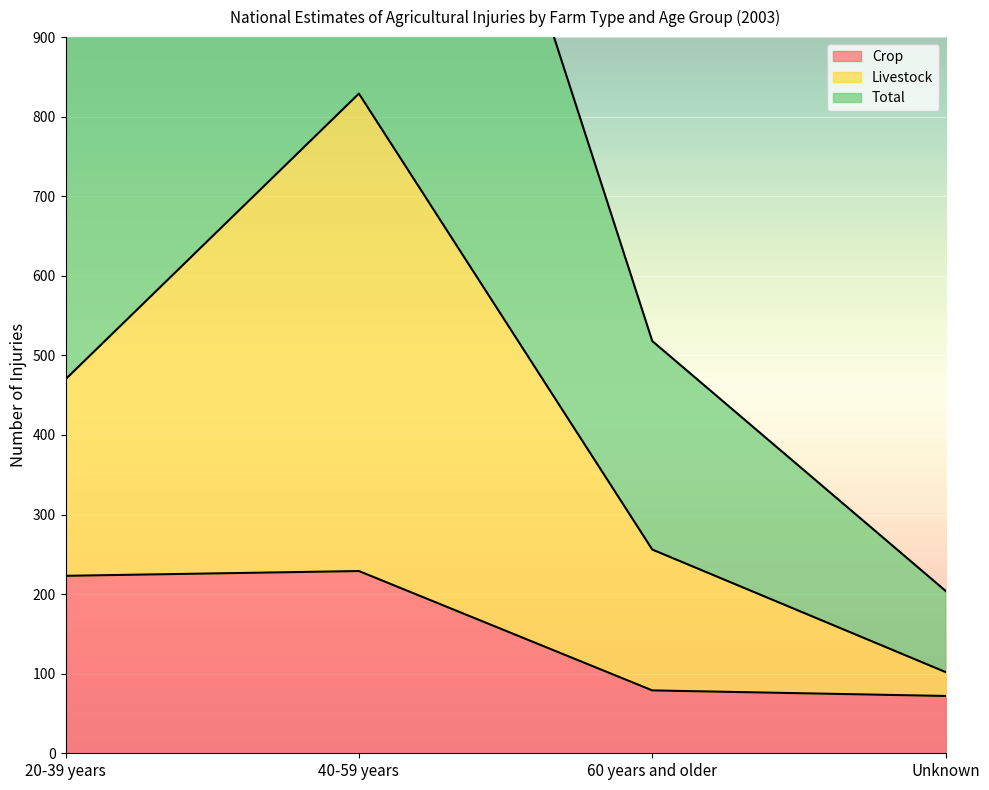

True or false: Livestock has a value of 805 at 60 years and older.

False